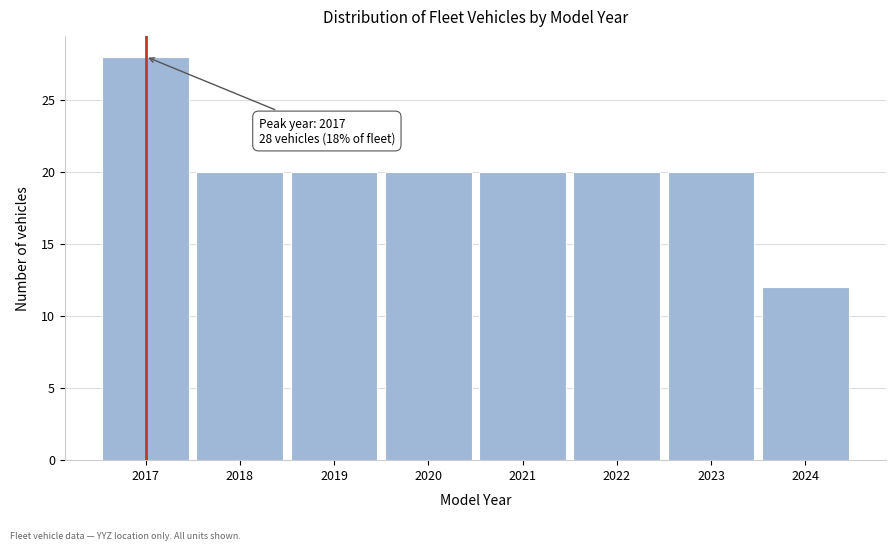

Reading right to left, extract all data points from this chart.

2024=12	2023=20	2022=20	2021=20	2020=20	2019=20	2018=20	2017=28